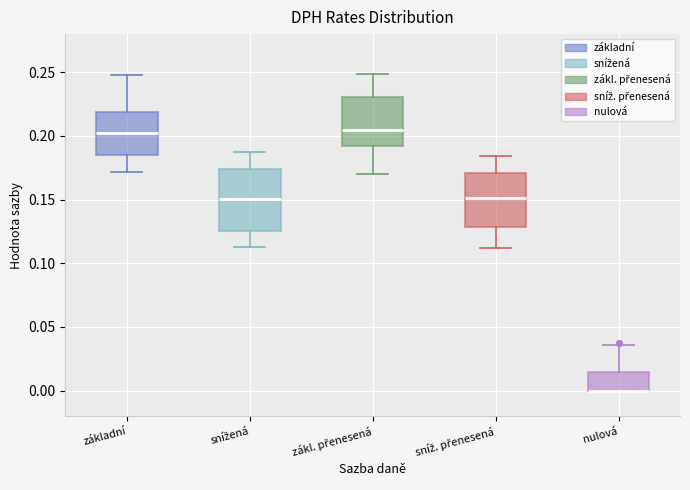

Where is the lower edge of the box for sníž. přenesená on the y-axis? The values are not printed on the chart, so give them approximately, as read against the axis.

0.130